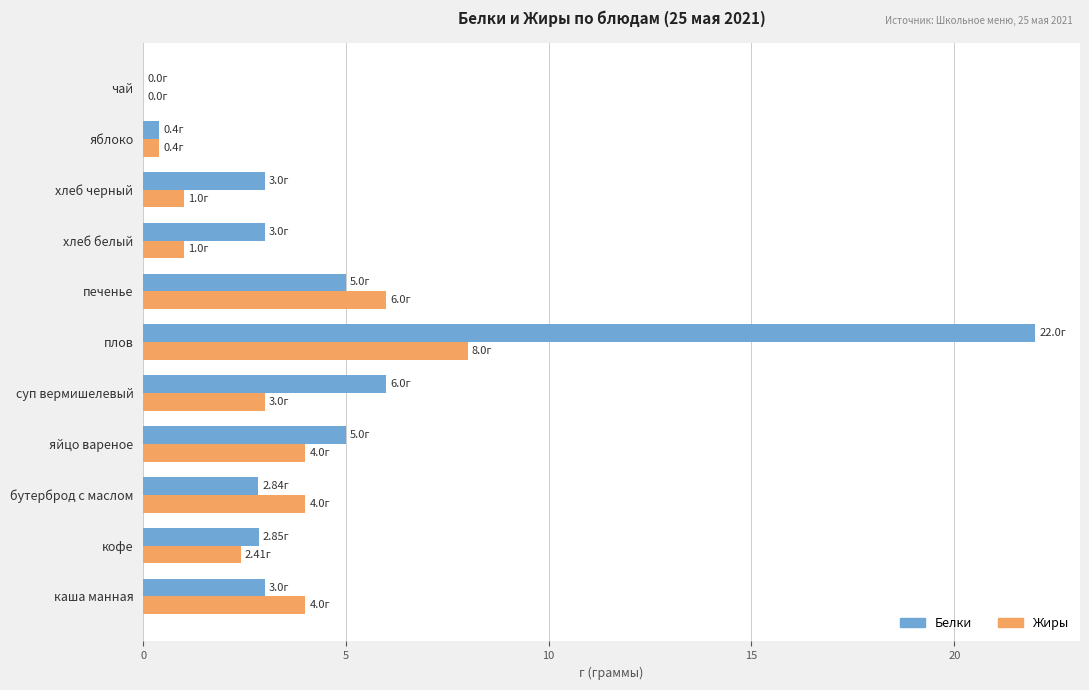

What is the sum of the Жиры values at суп вермишелевый and кофе?

5.4